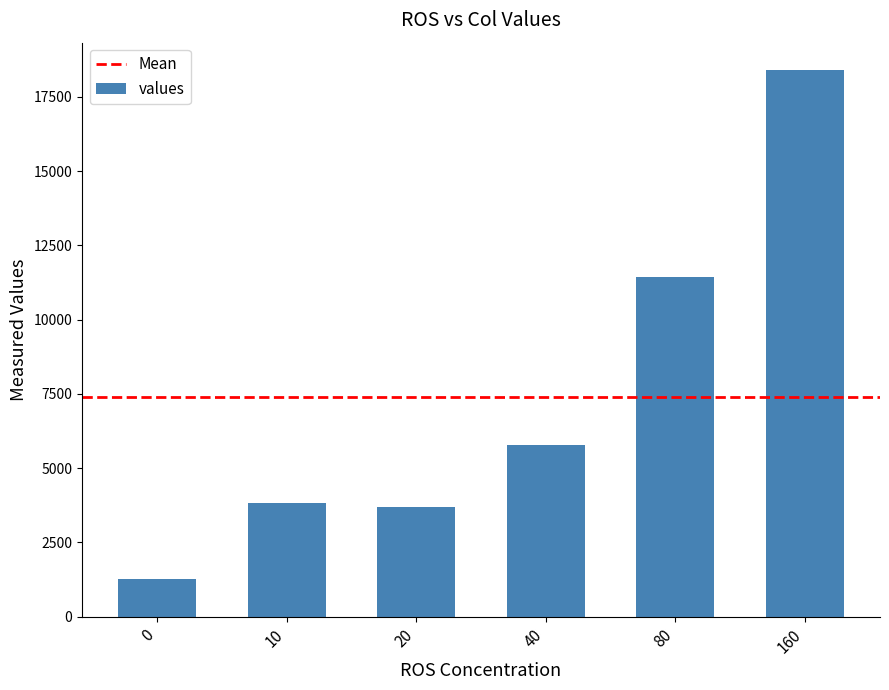

The value at 40 is 10281.1. True or false?

False